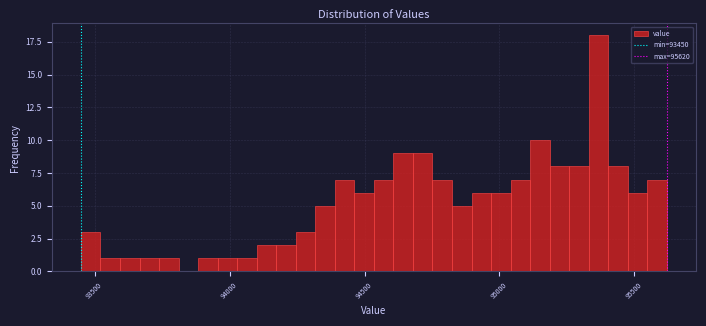

Read against the x-axis, roughly where is the centre of the tallest bar?

95350